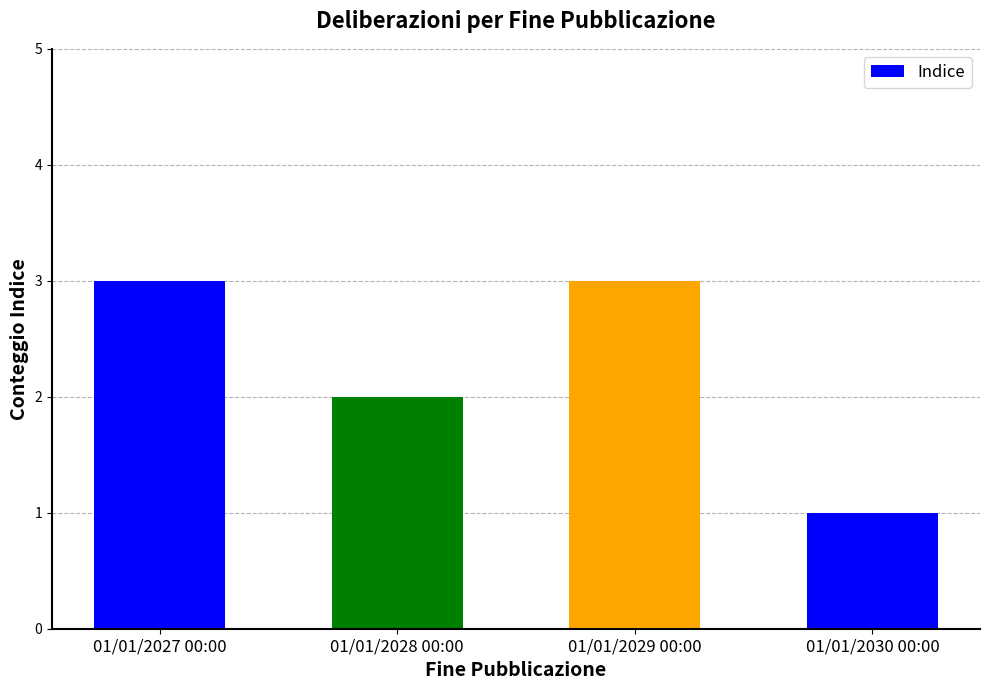

Reading left to right, what are all the values shown in this chart?

3	2	3	1